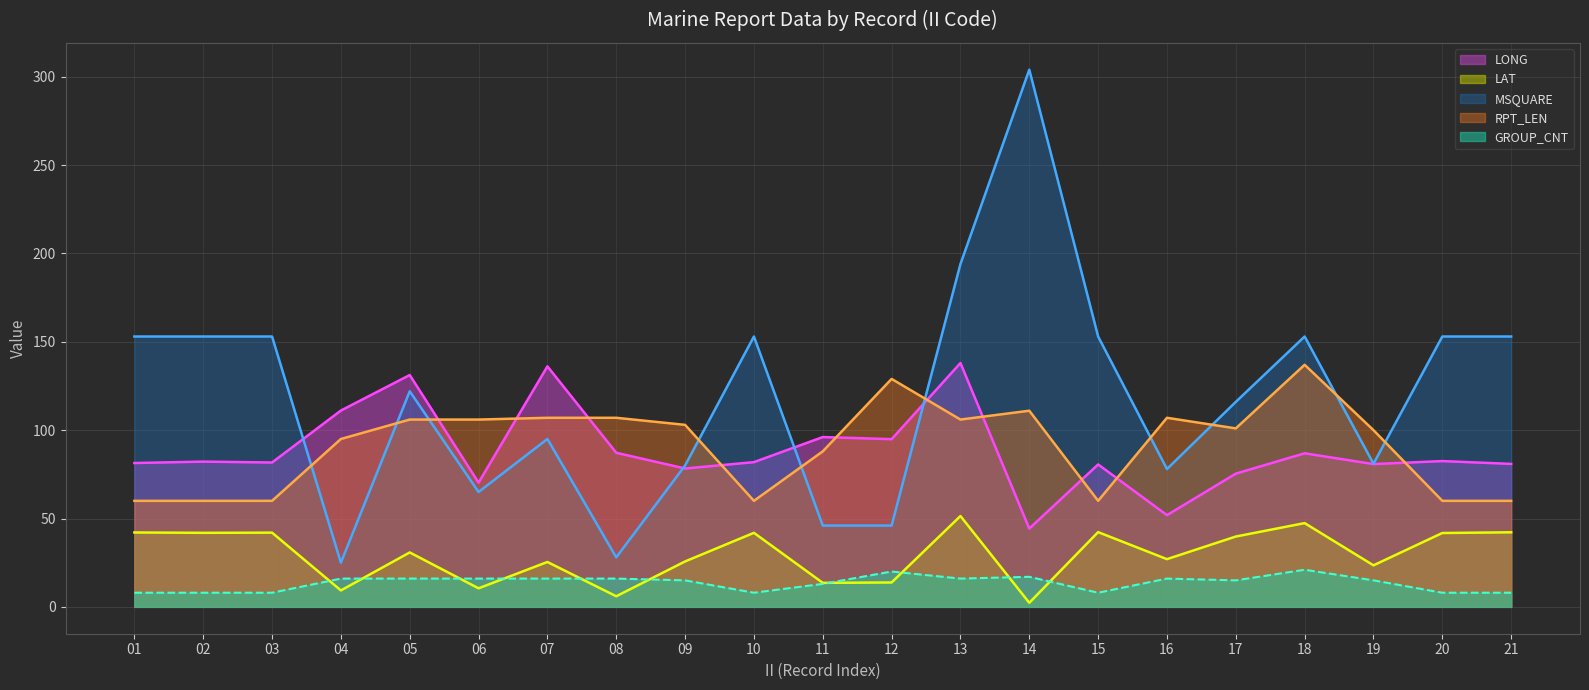

The value of LAT at 21 is 42.2. True or false?

True